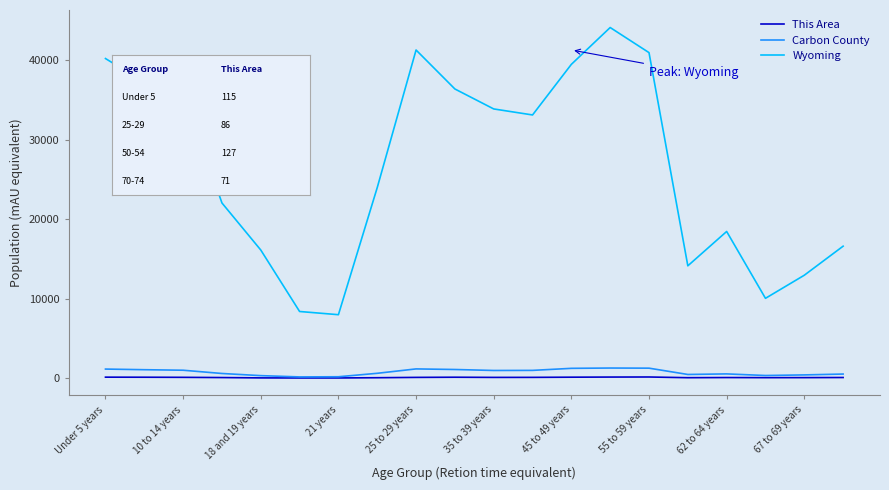

What is the greatest value displayed?

44105